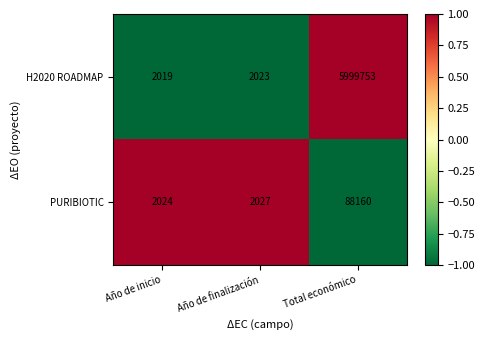

Which series has the largest range (max minus min)?

H2020 ROADMAP